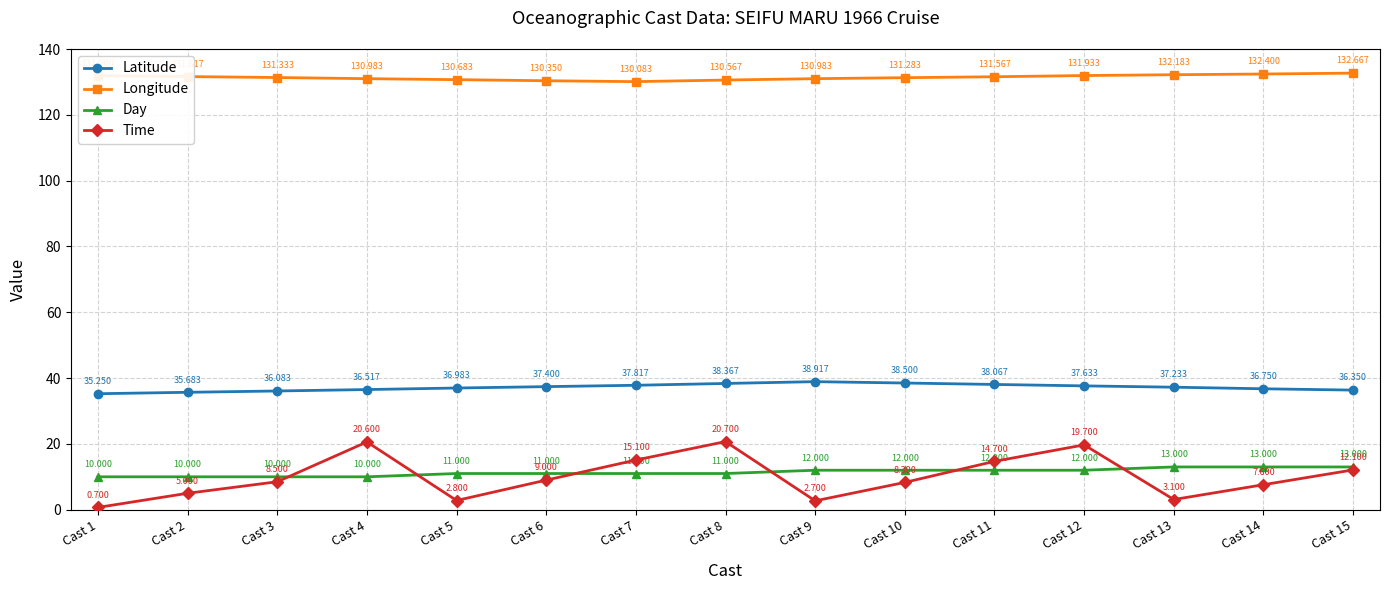

The Longitude series shows 196.8 at Cast 4. True or false?

False